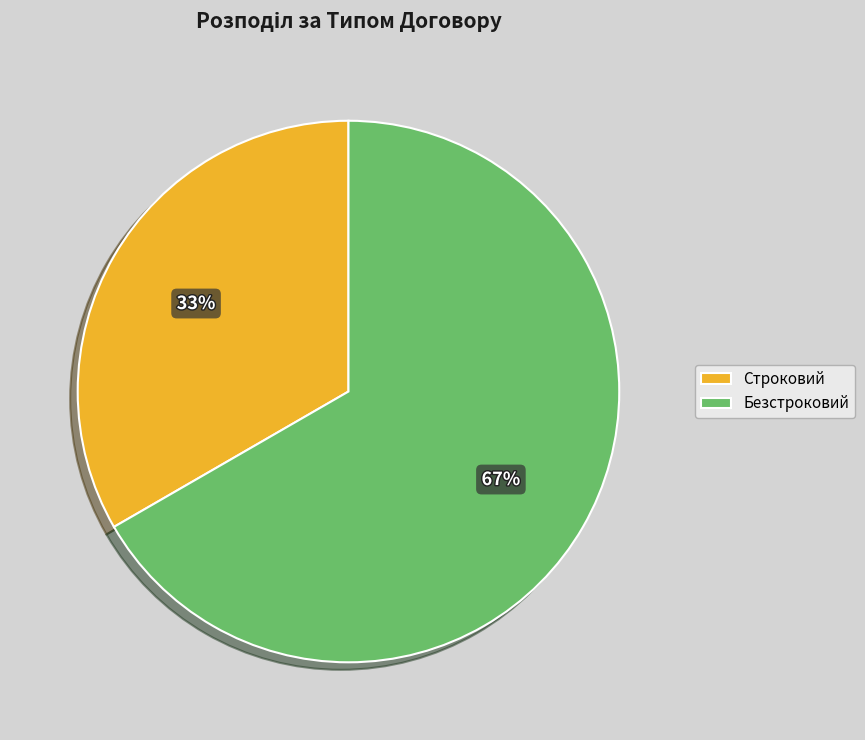

How many segments does this pie chart have?

2